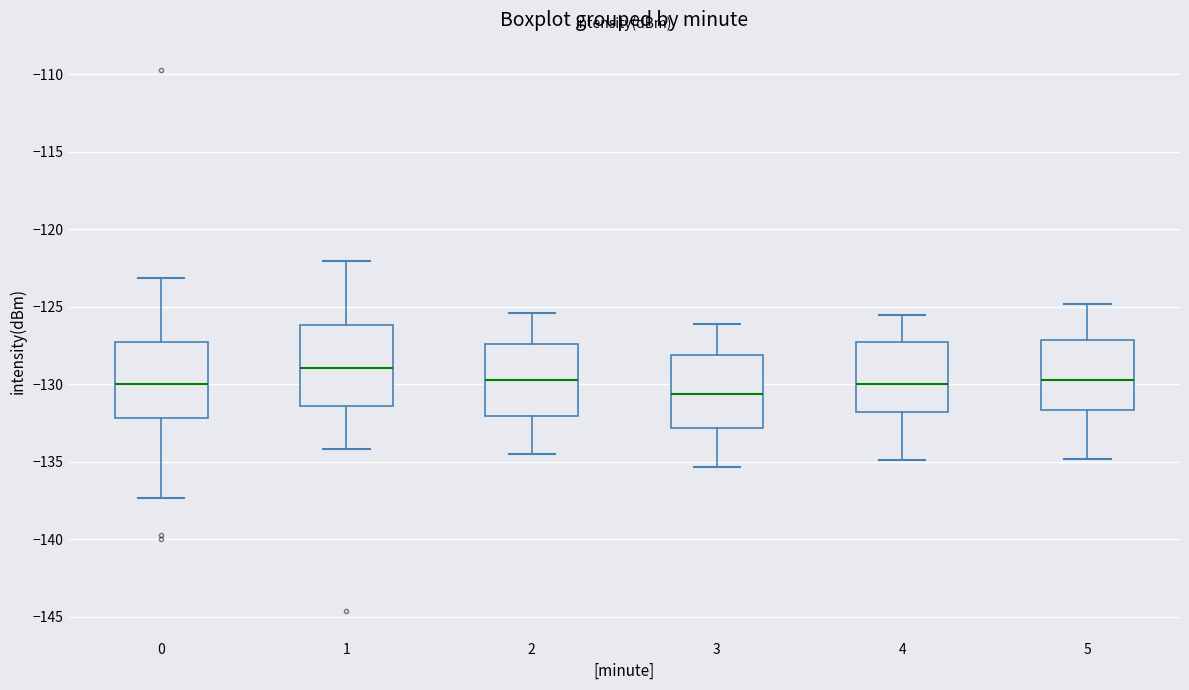

Reading left to right, transcribe this box plot: for each box, give where its median line is, the range the box spans, and where its two whiskers end, as read against the y-axis. The values are not printed on the chart, so give them approximately, as read against the axis.

0: median -130.0, box -132.0 to -127.5, whiskers -137.5 to -123.0
1: median -129.0, box -131.5 to -126.0, whiskers -134.0 to -122.0
2: median -129.5, box -132.0 to -127.5, whiskers -134.5 to -125.5
3: median -130.5, box -133.0 to -128.0, whiskers -135.5 to -126.0
4: median -130.0, box -132.0 to -127.5, whiskers -135.0 to -125.5
5: median -129.5, box -131.5 to -127.0, whiskers -135.0 to -125.0